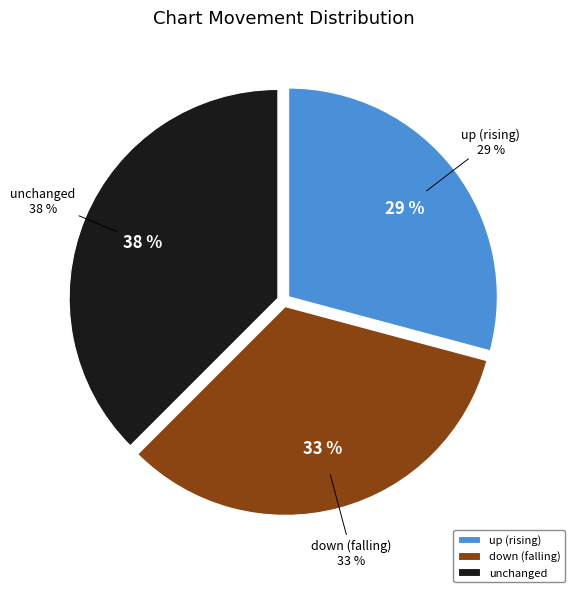

Which slice is the smallest?

up